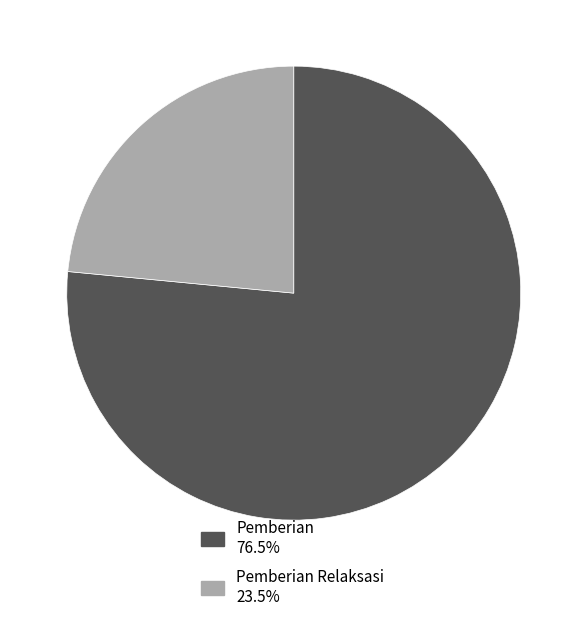

Approximately how many times larger is the value at Pemberian 76.5% compared to Pemberian Relaksasi 23.5%?

3.3